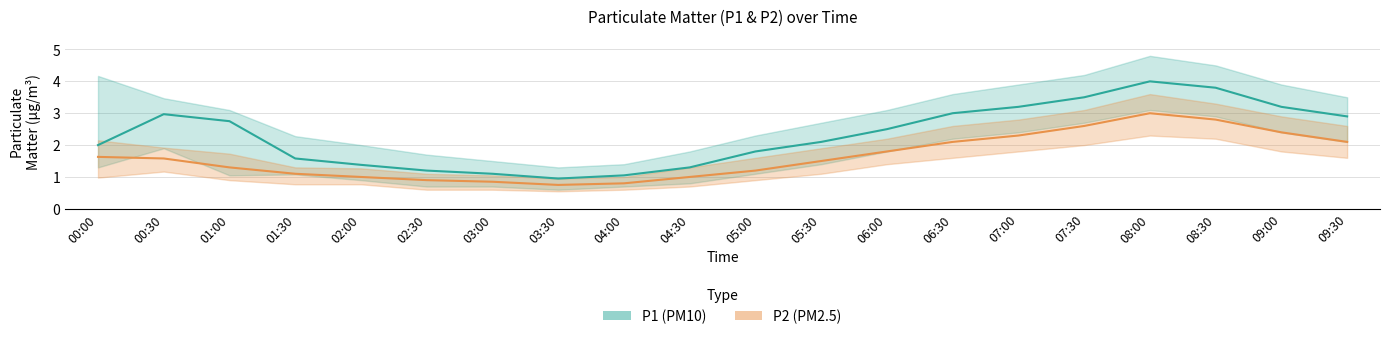

What is the value of the P2_lower point at the 5th from the left?

0.8